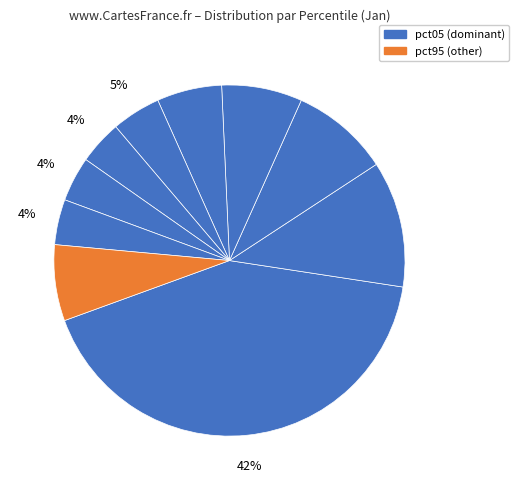

Count the number of slices in the pie.

10